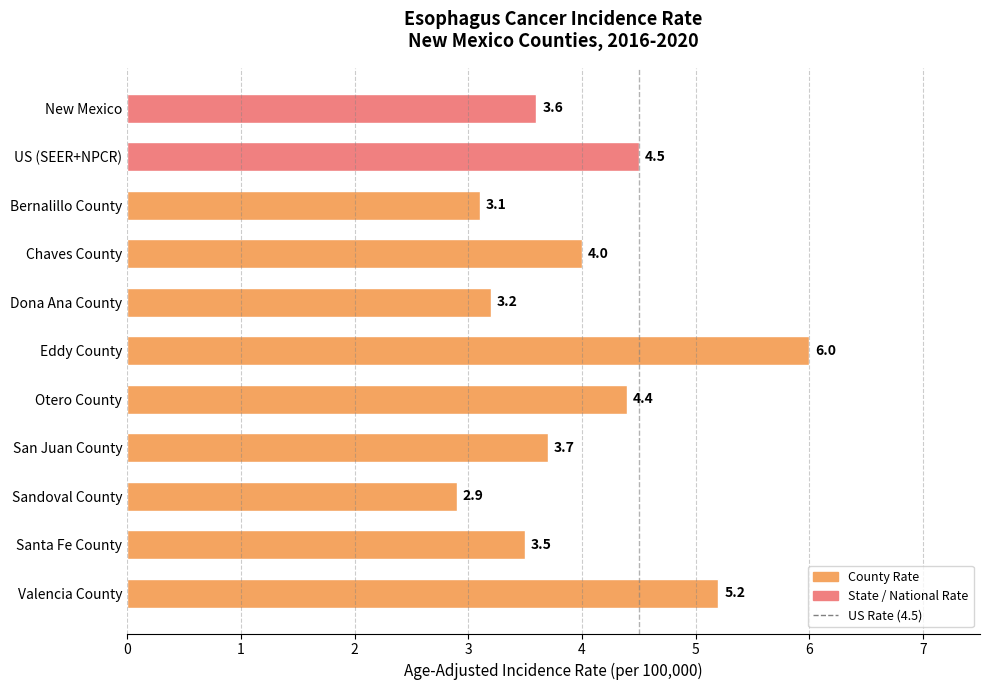

At which category does the chart reach its peak across all series?

Eddy County